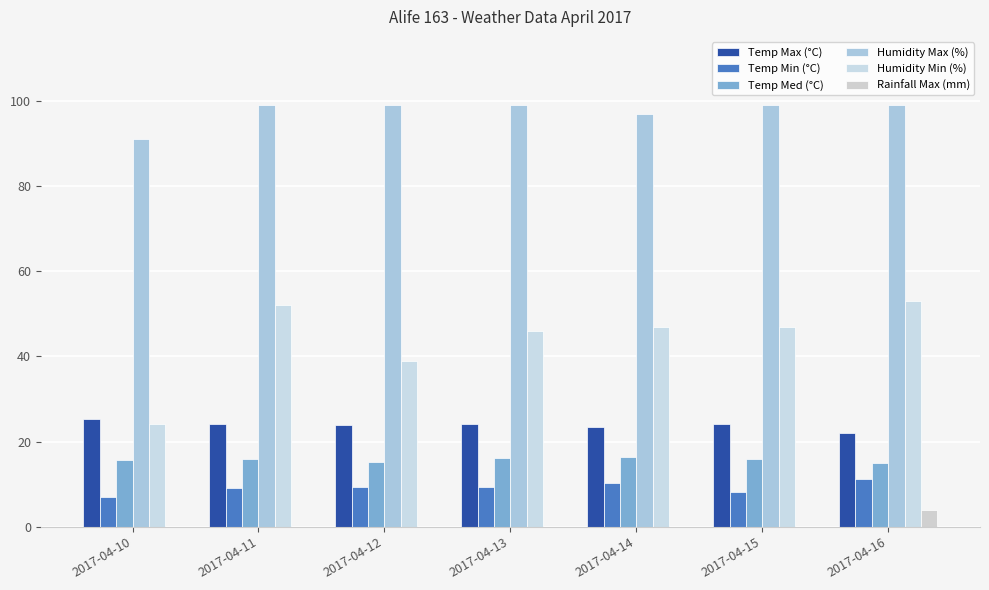

Reading right to left, list all the values displayed in this chart.

Temp Max (°C): 2017-04-16=22.1	2017-04-15=24.0	2017-04-14=23.5	2017-04-13=24.1	2017-04-12=23.8	2017-04-11=24.0	2017-04-10=25.2
Temp Min (°C): 2017-04-16=11.3	2017-04-15=8.2	2017-04-14=10.3	2017-04-13=9.3	2017-04-12=9.4	2017-04-11=9.2	2017-04-10=6.9
Temp Med (°C): 2017-04-16=14.9	2017-04-15=15.9	2017-04-14=16.3	2017-04-13=16.2	2017-04-12=15.3	2017-04-11=15.9	2017-04-10=15.7
Humidity Max (%): 2017-04-16=99.0	2017-04-15=99.0	2017-04-14=97.0	2017-04-13=99.0	2017-04-12=99.0	2017-04-11=99.0	2017-04-10=91.0
Humidity Min (%): 2017-04-16=53.0	2017-04-15=47.0	2017-04-14=47.0	2017-04-13=46.0	2017-04-12=39.0	2017-04-11=52.0	2017-04-10=24.0
Rainfall Max (mm): 2017-04-16=4.0	2017-04-15=0.0	2017-04-14=0.0	2017-04-13=0.0	2017-04-12=0.0	2017-04-11=0.0	2017-04-10=0.0